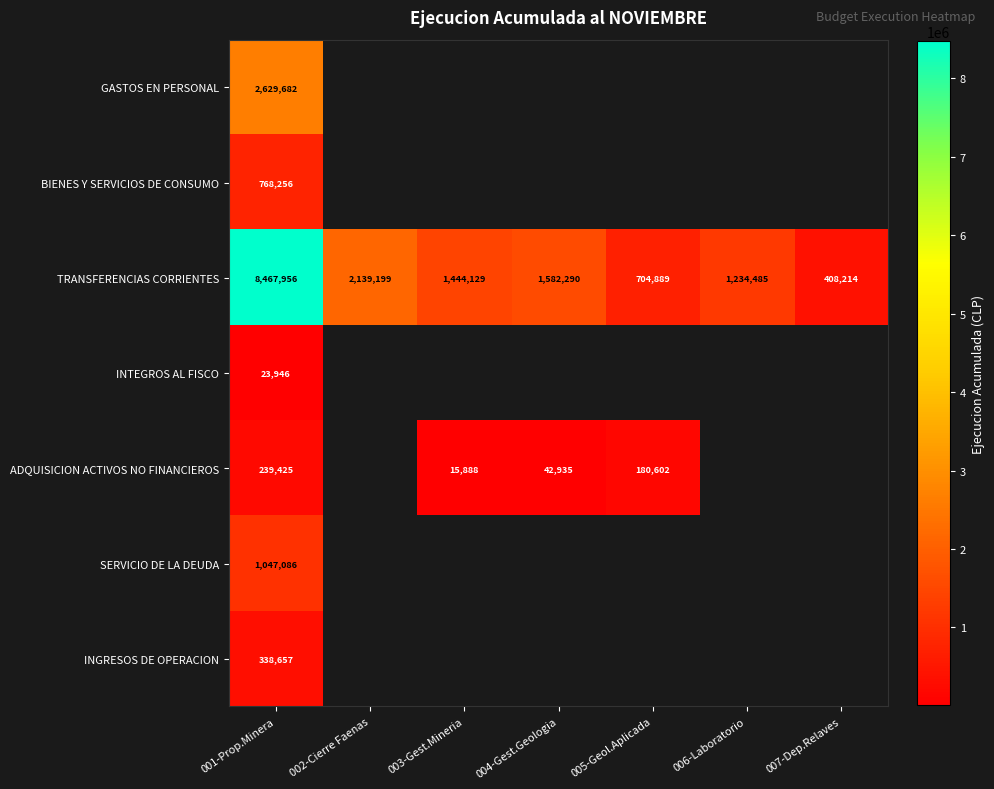

At which label is TRANSFERENCIAS CORRIENTES closest to 4438085?

002-Cierre Faenas